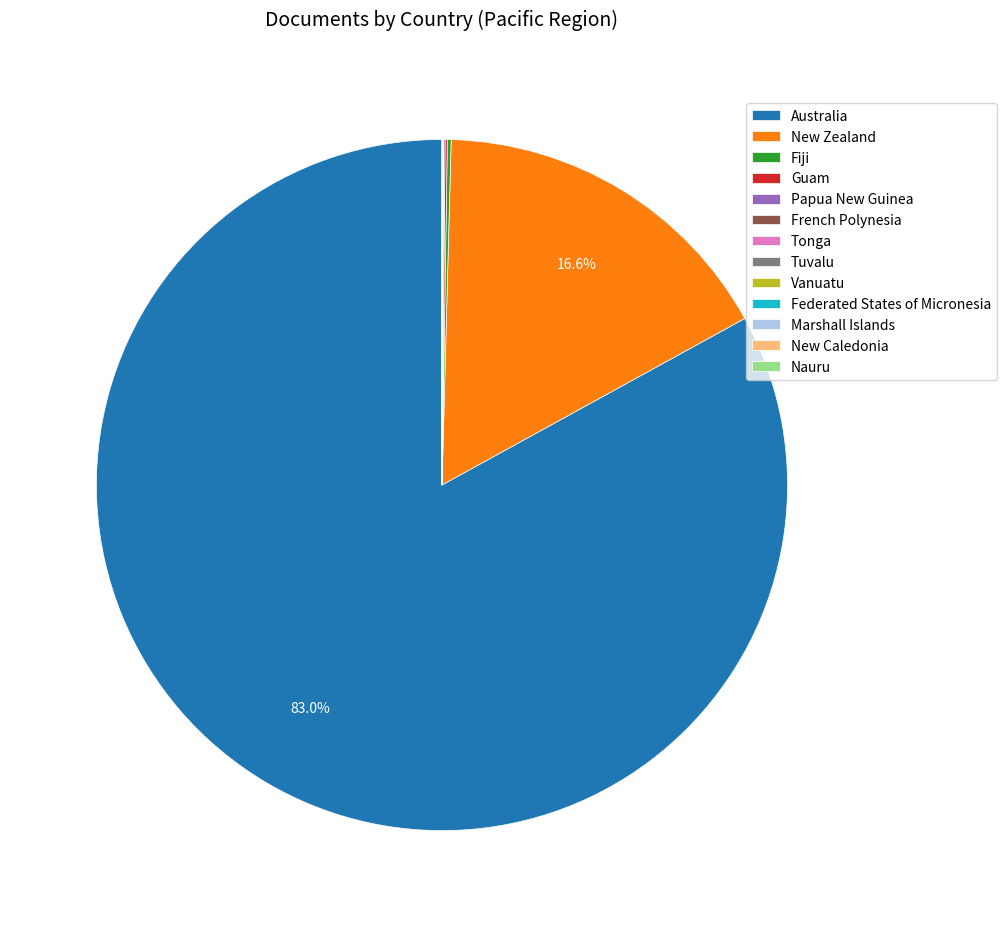

What is the majority slice?

Australia